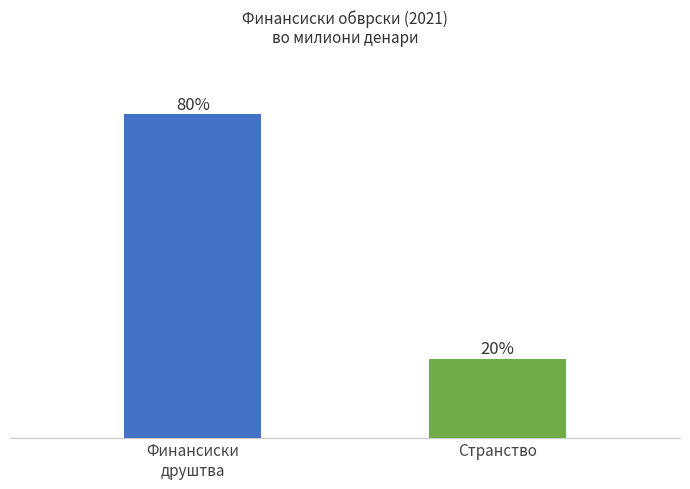

Are the bars horizontal?

No